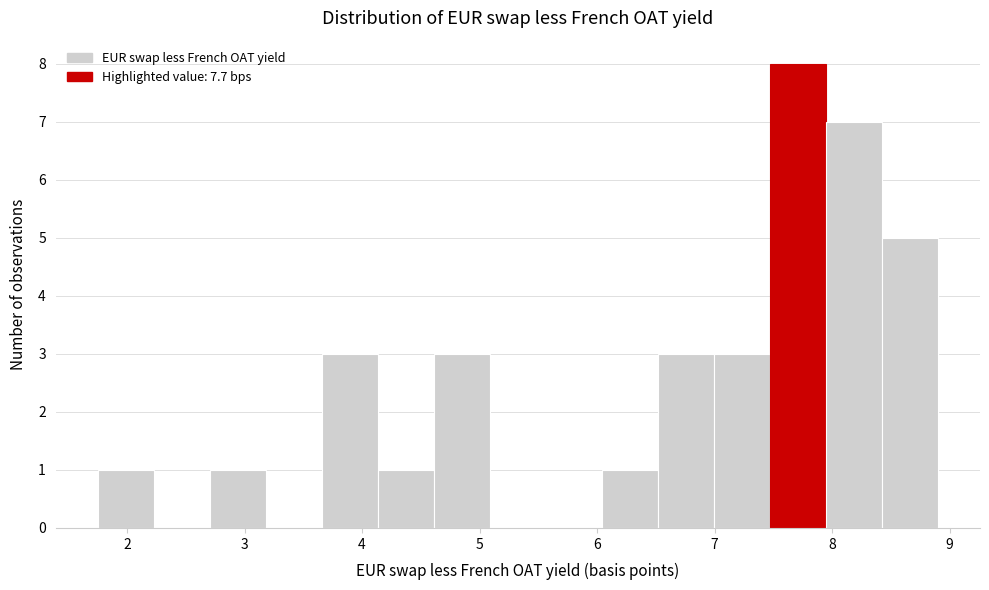

Which range on the x-axis has the tallest bar?

7.5 to 7.9